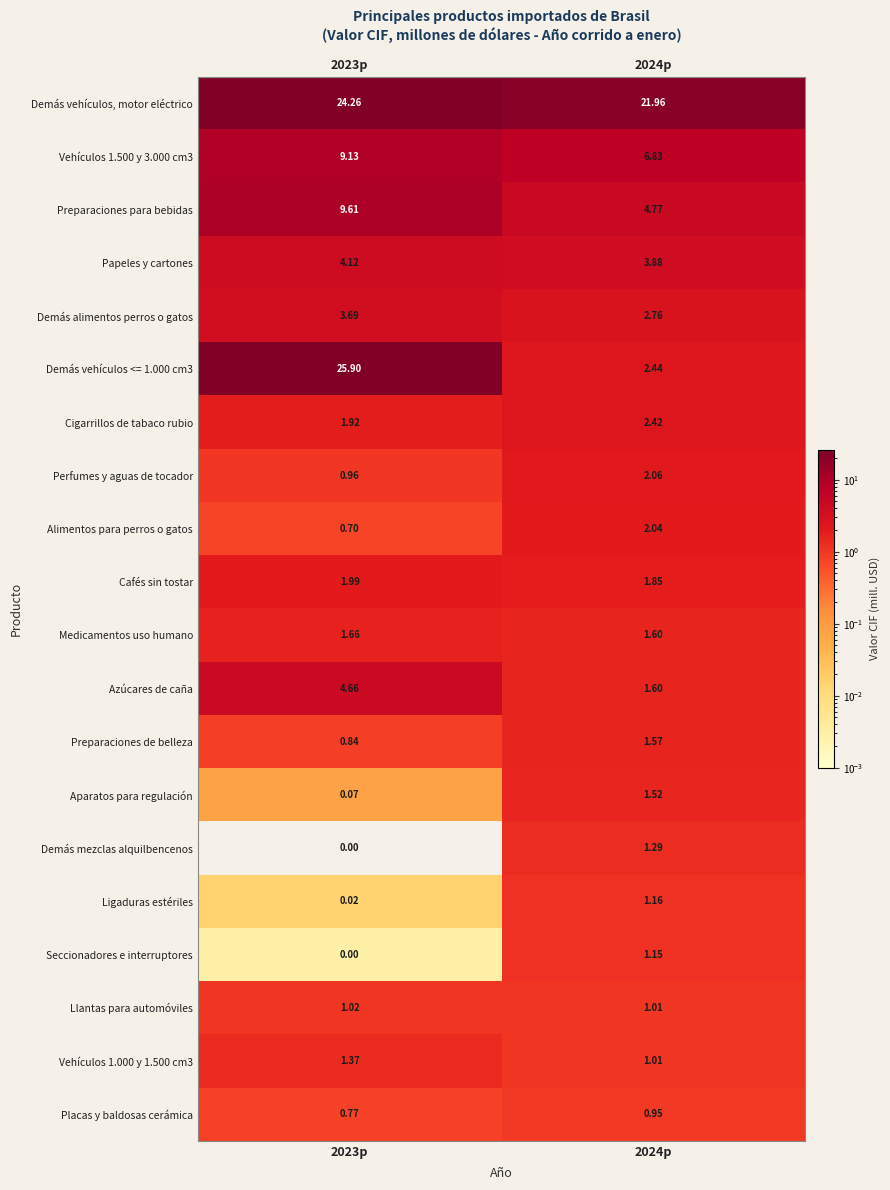

Is the value of Vehículos 1.000 y 1.500 cm3 at 2024p greater than the value of Cafés sin tostar at 2023p?

No